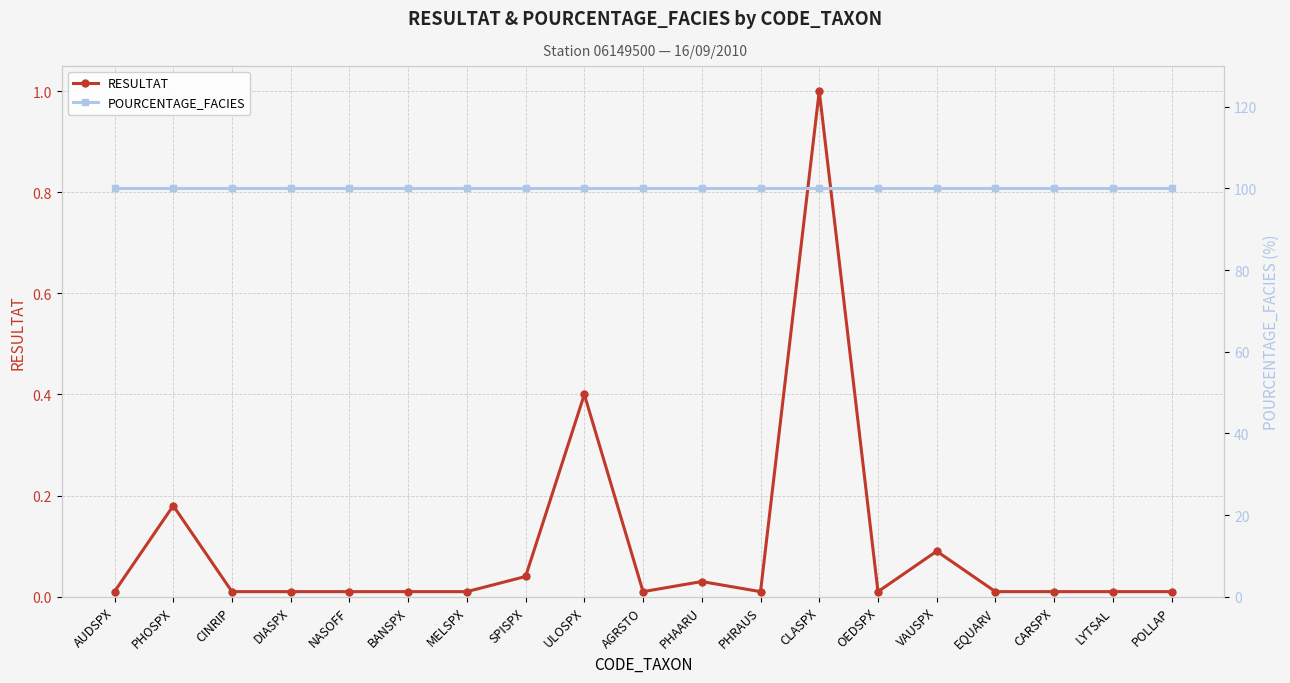

What position from the left is LYTSAL?

18